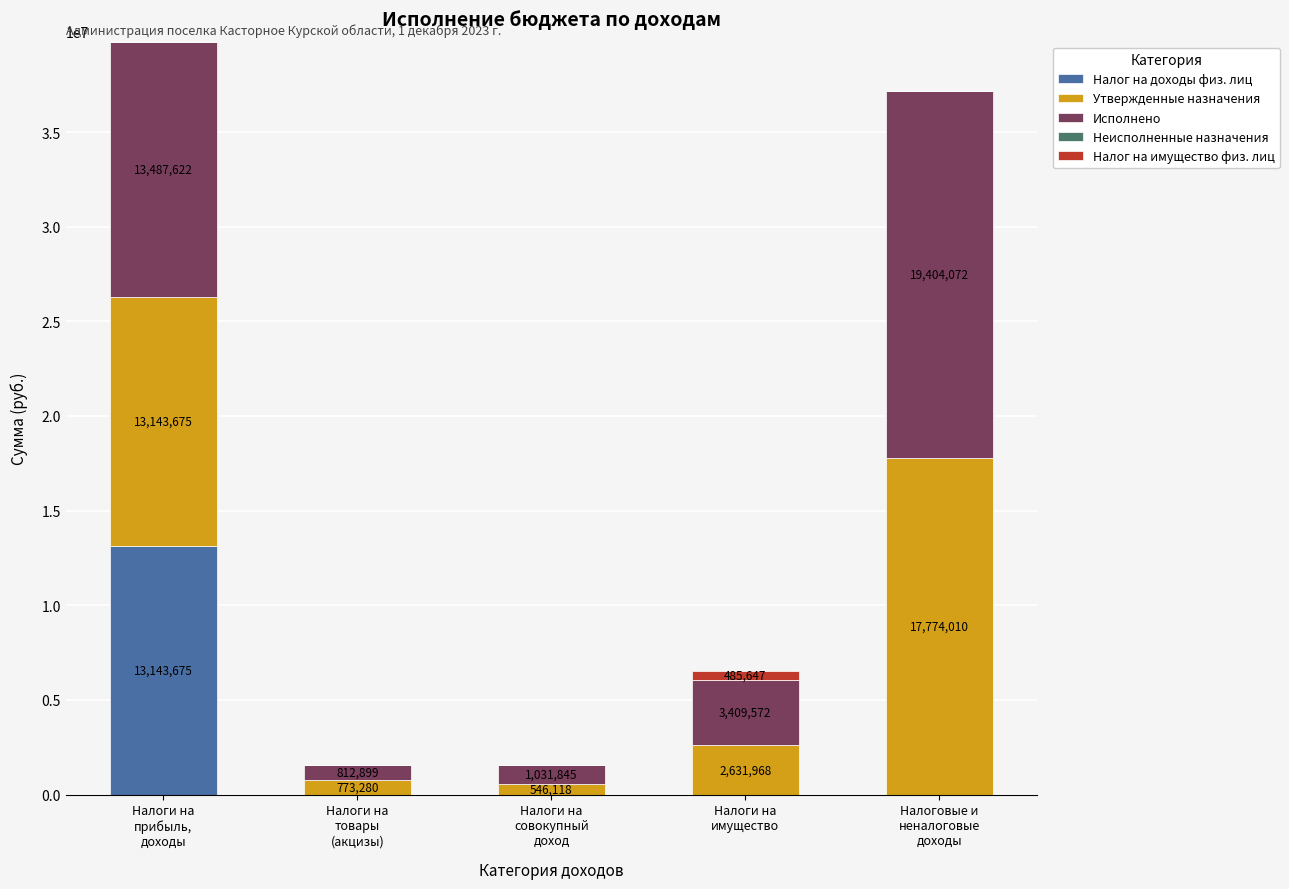

What is the maximum value for Налог на доходы физ. лиц?

13143675.0